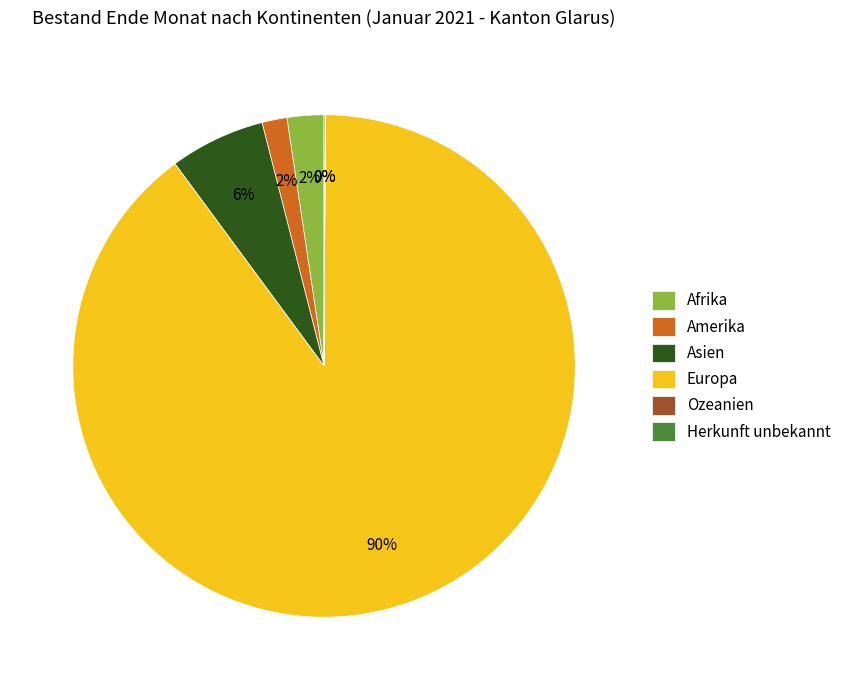

To the nearest percent, what is the difference between the largest and smallest slice percentages?

90%